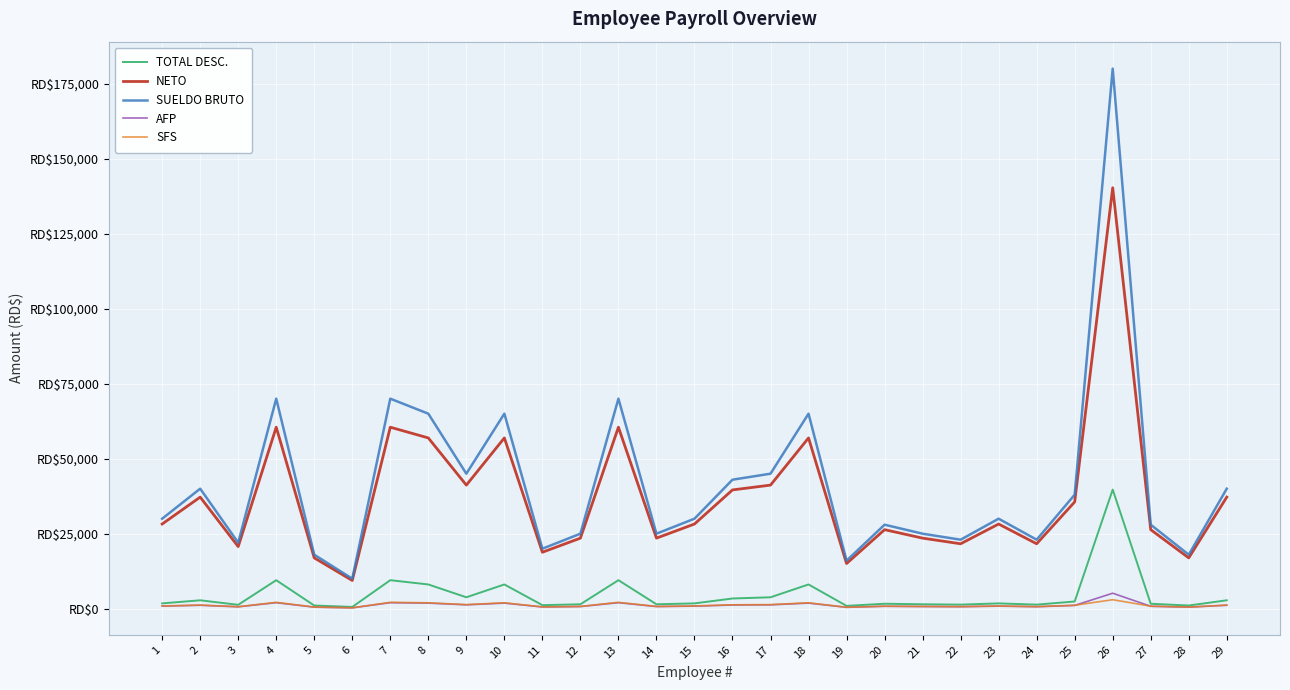

Where is NETO nearest to the value 74852?

4